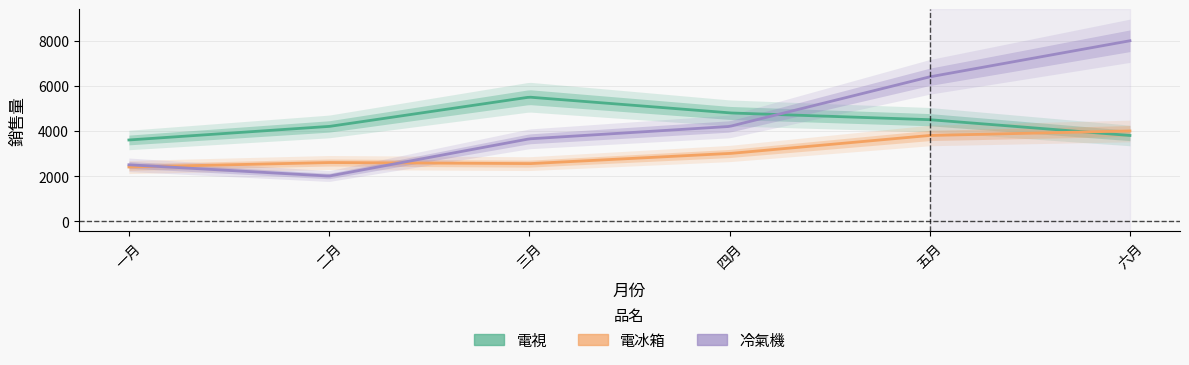

Which series changed the most between 一月 and 四月?

冷氣機